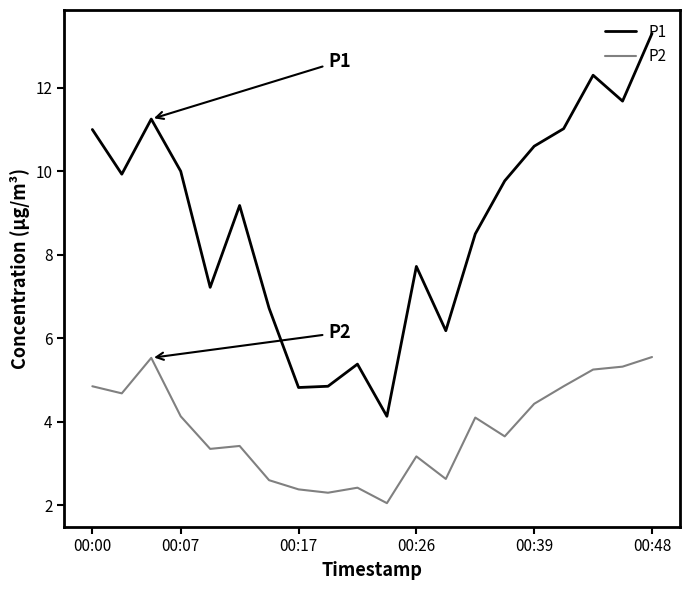

Which series has the largest range (max minus min)?

P1